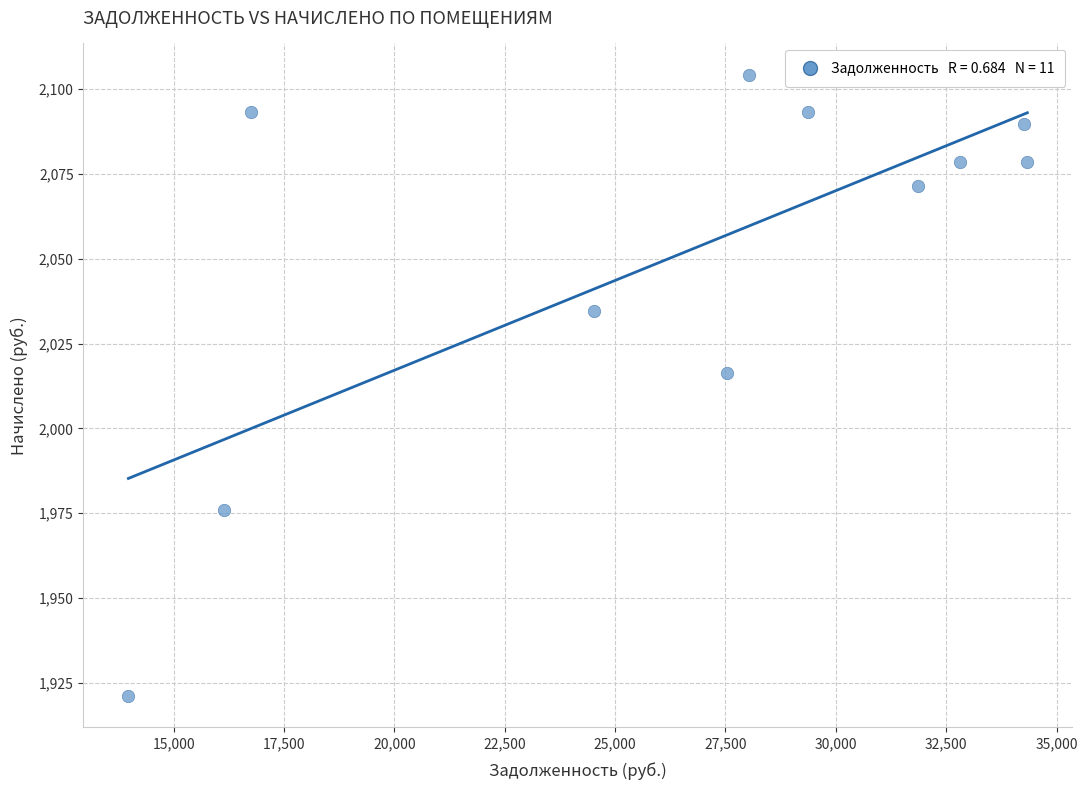

What is the average X value?

26329.2